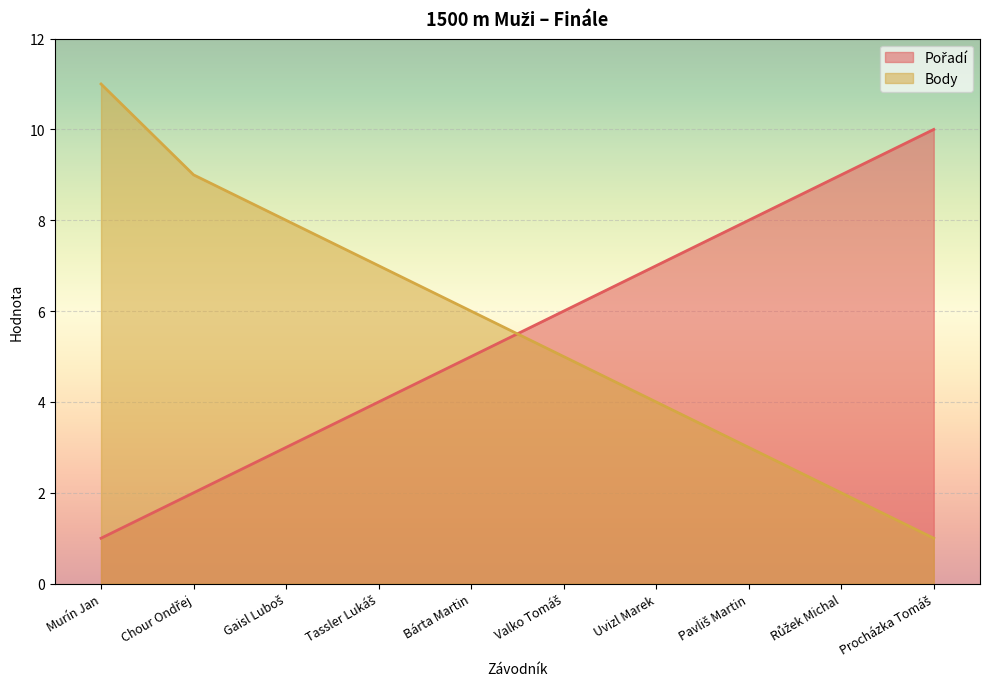

Reading left to right, what are all the values shown in this chart?

Pořadí: Murín Jan=1	Chour Ondřej=2	Gaisl Luboš=3	Tassler Lukáš=4	Bárta Martin=5	Valko Tomáš=6	Uvizl Marek=7	Pavliš Martin=8	Růžek Michal=9	Procházka Tomáš=10
Body: Murín Jan=11	Chour Ondřej=9	Gaisl Luboš=8	Tassler Lukáš=7	Bárta Martin=6	Valko Tomáš=5	Uvizl Marek=4	Pavliš Martin=3	Růžek Michal=2	Procházka Tomáš=1